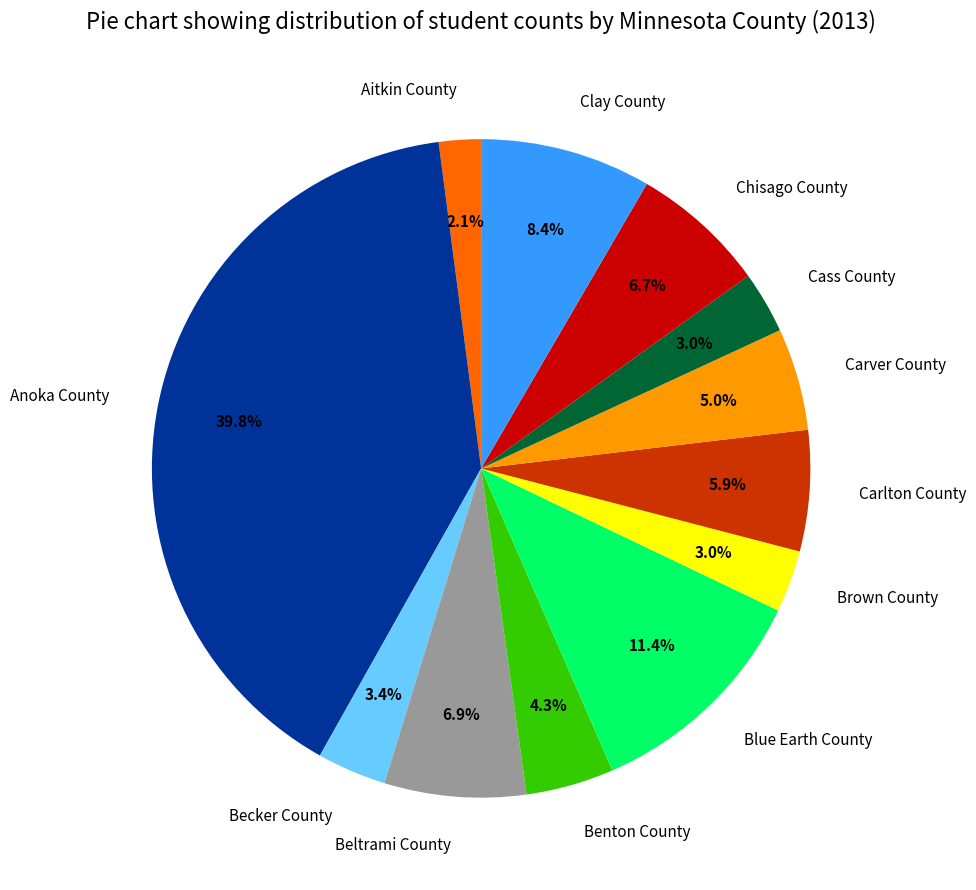

What is the ratio of the value at Benton County to the value at Carlton County?

0.7